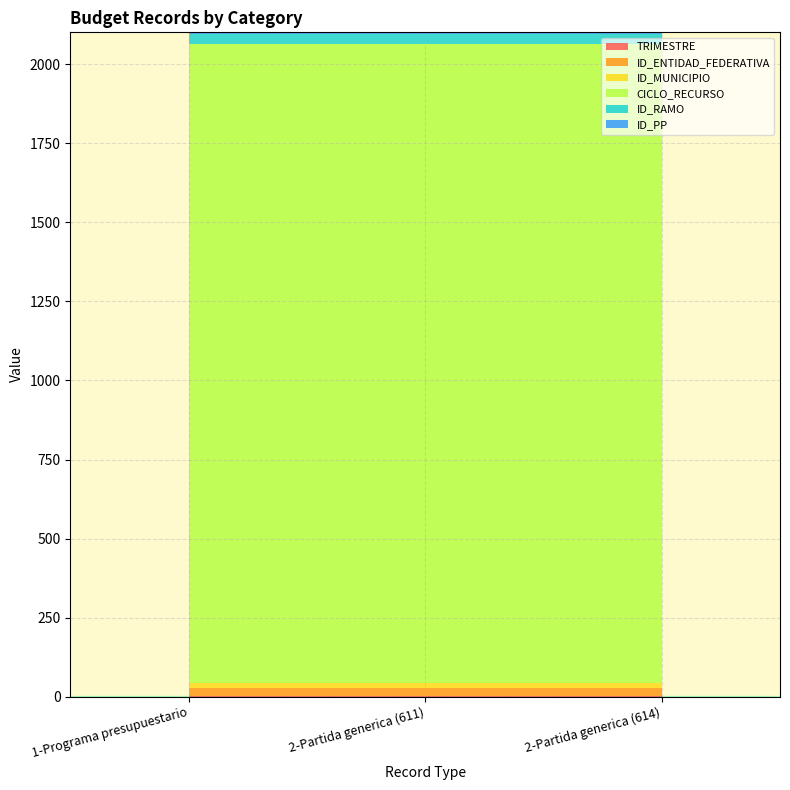

Reading left to right, transcribe all the data shown in this chart.

TRIMESTRE: 1-Programa presupuestario=1	2-Partida generica (611)=1	2-Partida generica (614)=1
ID_ENTIDAD_FEDERATIVA: 1-Programa presupuestario=26	2-Partida generica (611)=26	2-Partida generica (614)=26
ID_MUNICIPIO: 1-Programa presupuestario=17	2-Partida generica (611)=17	2-Partida generica (614)=17
CICLO_RECURSO: 1-Programa presupuestario=2020	2-Partida generica (611)=2020	2-Partida generica (614)=2020
ID_RAMO: 1-Programa presupuestario=33	2-Partida generica (611)=33	2-Partida generica (614)=33
ID_PP: 1-Programa presupuestario=4	2-Partida generica (611)=4	2-Partida generica (614)=4